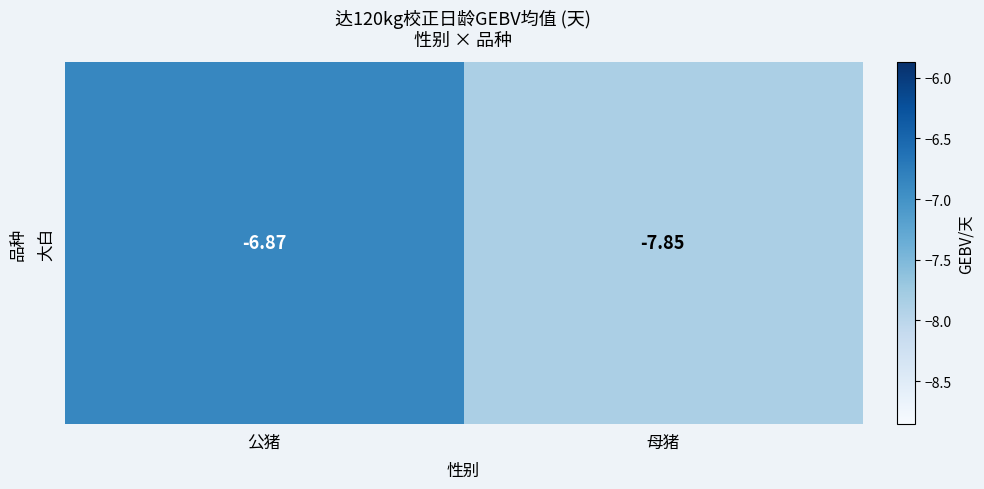

List the labels in order of value, smallest first.

母猪, 公猪